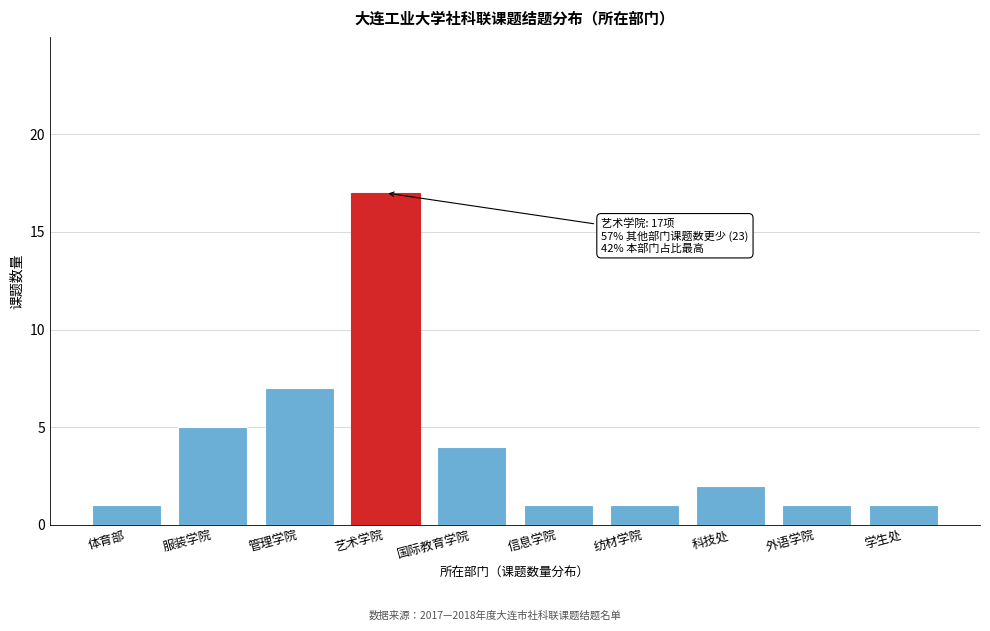

Reading right to left, extract all data points from this chart.

学生处=1	外语学院=1	科技处=2	纺材学院=1	信息学院=1	国际教育学院=4	艺术学院=17	管理学院=7	服装学院=5	体育部=1